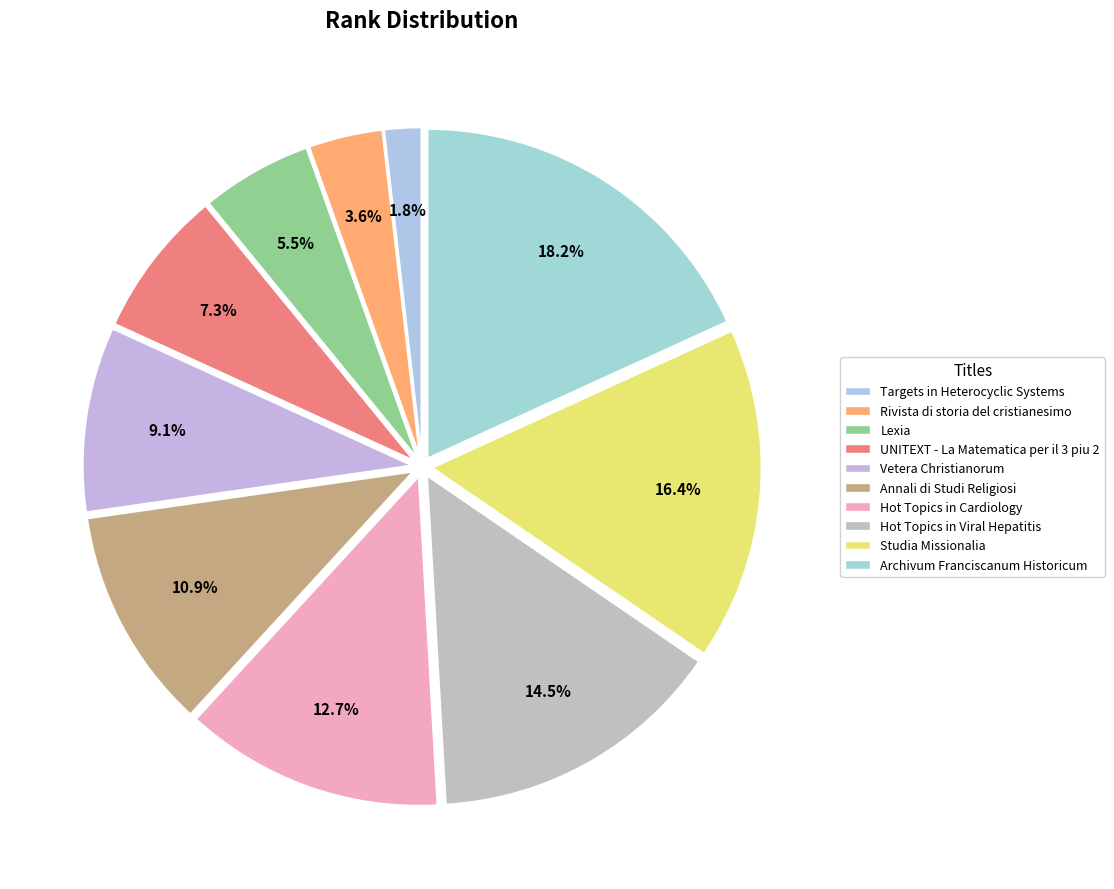

Is it true that UNITEXT - La Matematica per il 3 piu 2 is 1% of the pie?

False